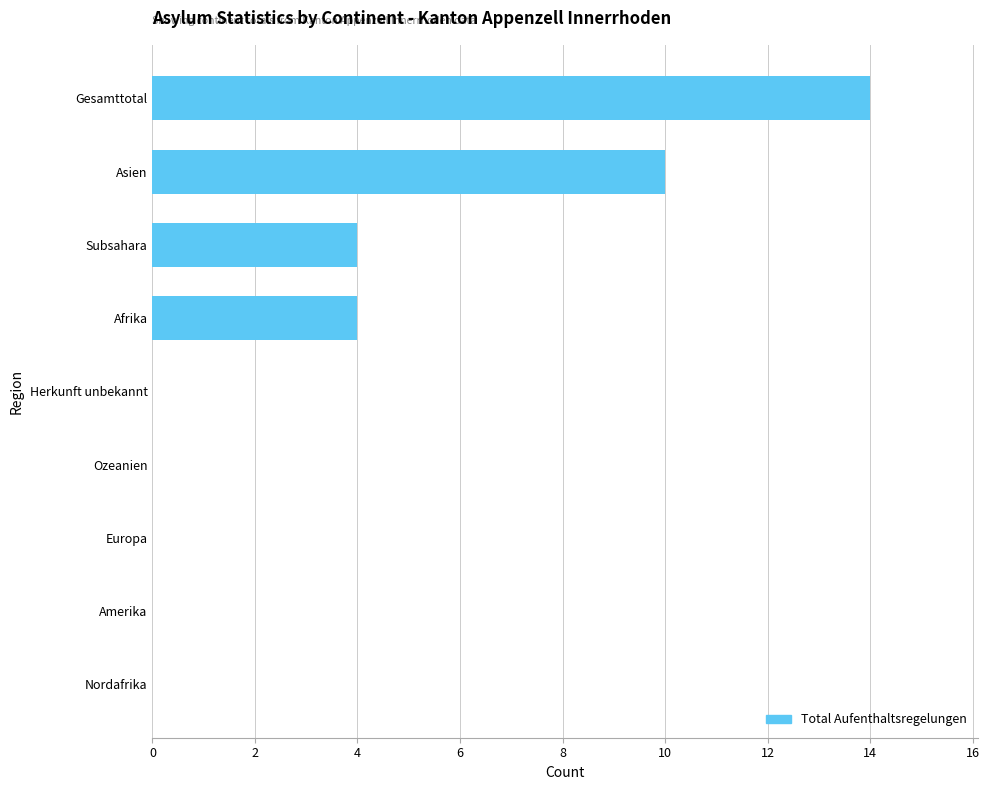

Is it true that the value at Subsahara is 6?

False